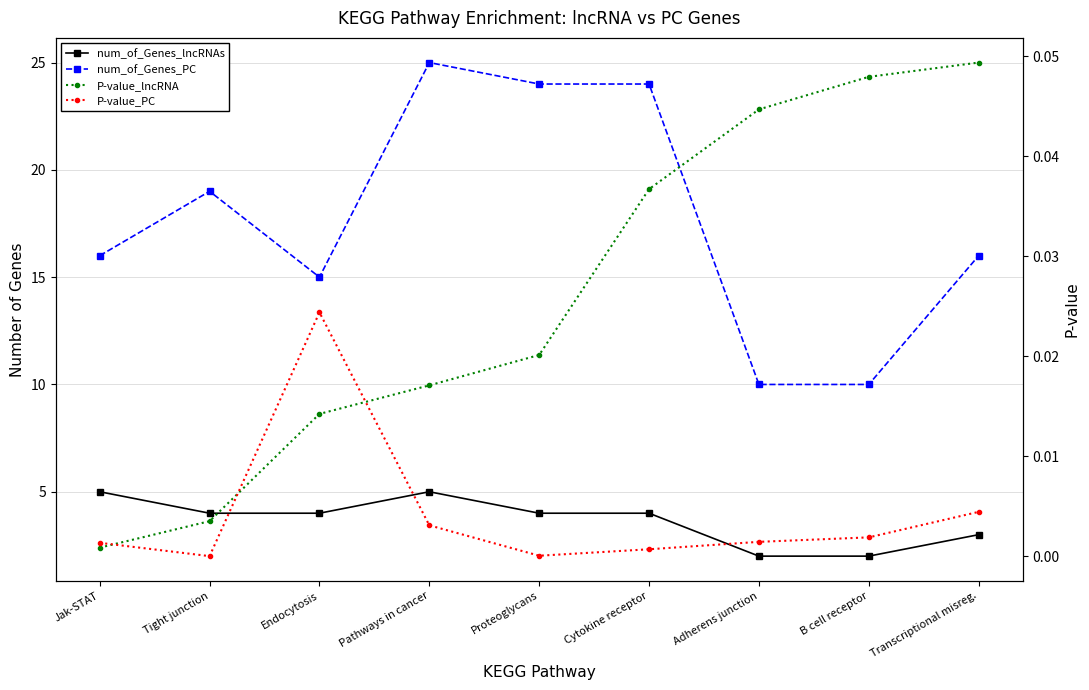

What is the sum of all num_of_Genes_lncRNAs values?

33.0